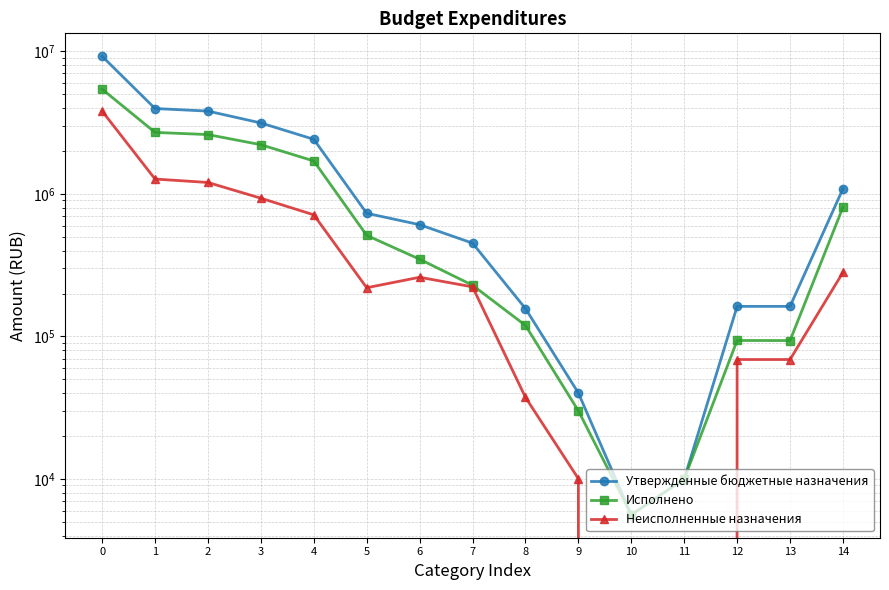

Which has a higher value, 1 or 6?

1